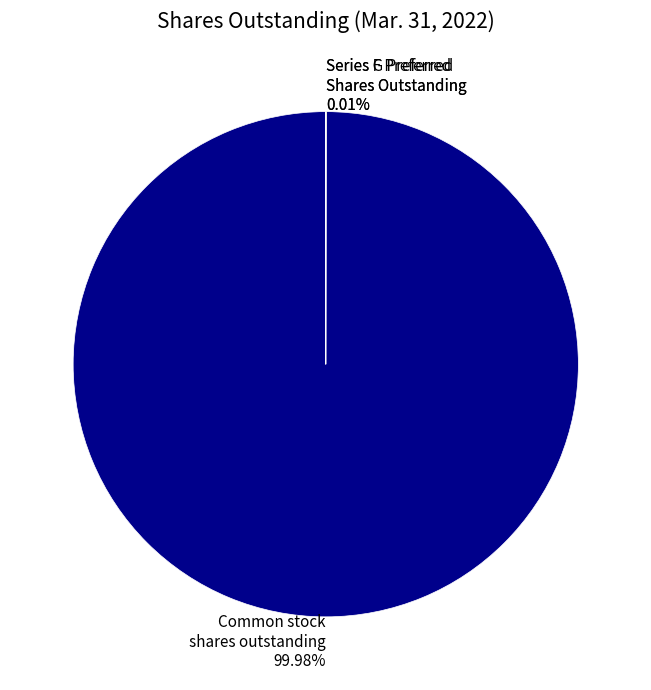

What is the largest slice in the pie chart?

Common stock shares outstanding